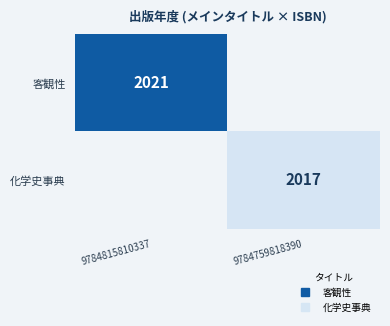

Which category has the lowest value across all series?

9784759818390